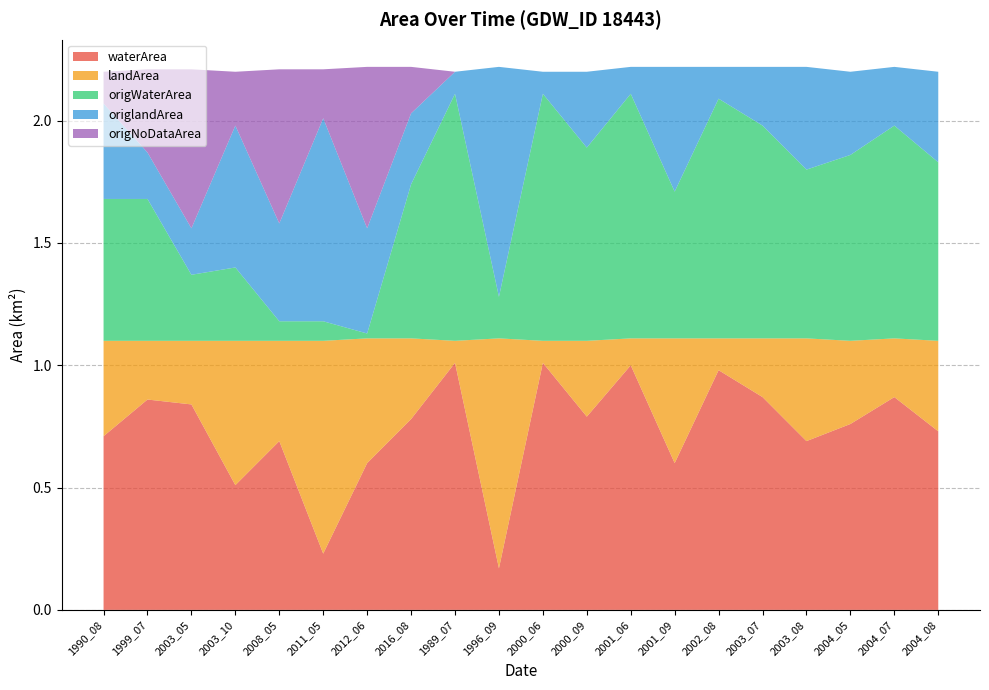

Reading right to left, what are all the values shown in this chart?

waterArea: 0.7	0.9	0.8	0.7	0.9	1.0	0.6	1.0	0.8	1.0	0.2	1.0	0.8	0.6	0.2	0.7	0.5	0.8	0.9	0.7
landArea: 0.4	0.2	0.3	0.4	0.2	0.1	0.5	0.1	0.3	0.1	0.9	0.1	0.3	0.5	0.9	0.4	0.6	0.3	0.2	0.4
origWaterArea: 0.7	0.9	0.8	0.7	0.9	1.0	0.6	1.0	0.8	1.0	0.2	1.0	0.6	0.0	0.1	0.1	0.3	0.3	0.6	0.6
origlandArea: 0.4	0.2	0.3	0.4	0.2	0.1	0.5	0.1	0.3	0.1	0.9	0.1	0.3	0.4	0.8	0.4	0.6	0.2	0.2	0.4
origNoDataArea: 0.0	0.0	0.0	0.0	0.0	0.0	0.0	0.0	0.0	0.0	0.0	0.0	0.2	0.7	0.2	0.6	0.2	0.7	0.3	0.1